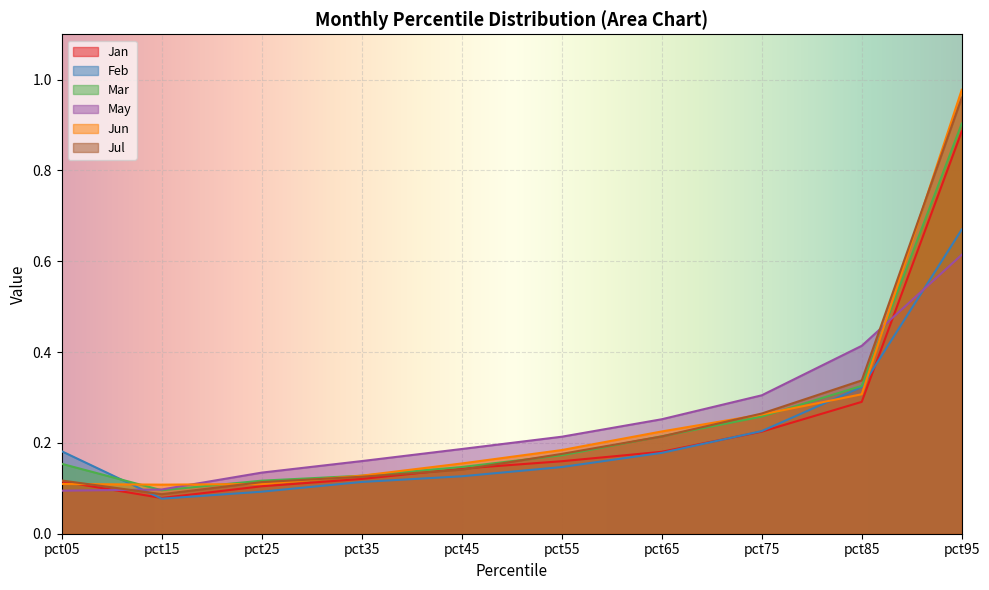

Reading left to right, transcribe all the data shown in this chart.

Jan: 0.1	0.1	0.1	0.1	0.1	0.2	0.2	0.2	0.3	0.9
Feb: 0.2	0.1	0.1	0.1	0.1	0.1	0.2	0.2	0.3	0.7
Mar: 0.2	0.1	0.1	0.1	0.1	0.2	0.2	0.3	0.3	0.9
May: 0.1	0.1	0.1	0.2	0.2	0.2	0.3	0.3	0.4	0.6
Jun: 0.1	0.1	0.1	0.1	0.2	0.2	0.2	0.3	0.3	1.0
Jul: 0.1	0.1	0.1	0.1	0.1	0.2	0.2	0.3	0.3	1.0